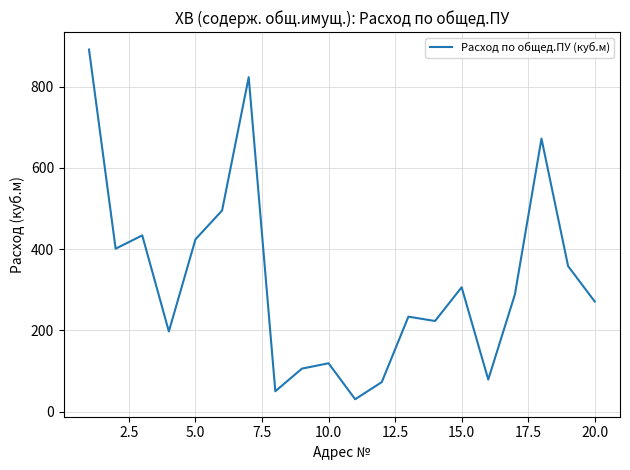

What is the smallest value displayed?

30.5